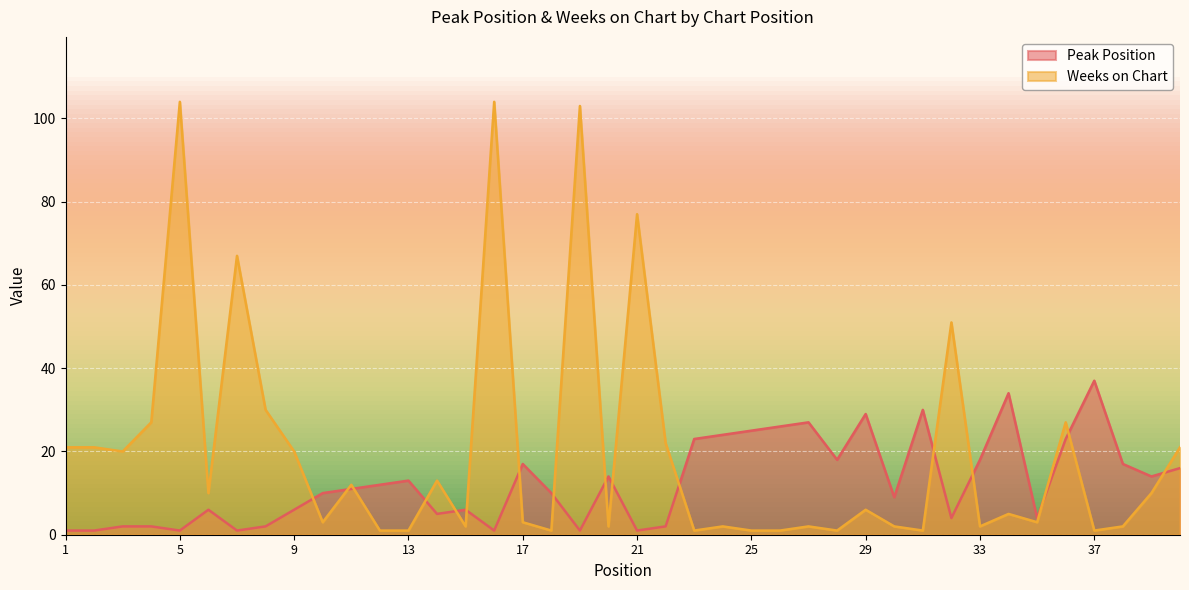

Is it true that Weeks on Chart equals 1 at 28?

True